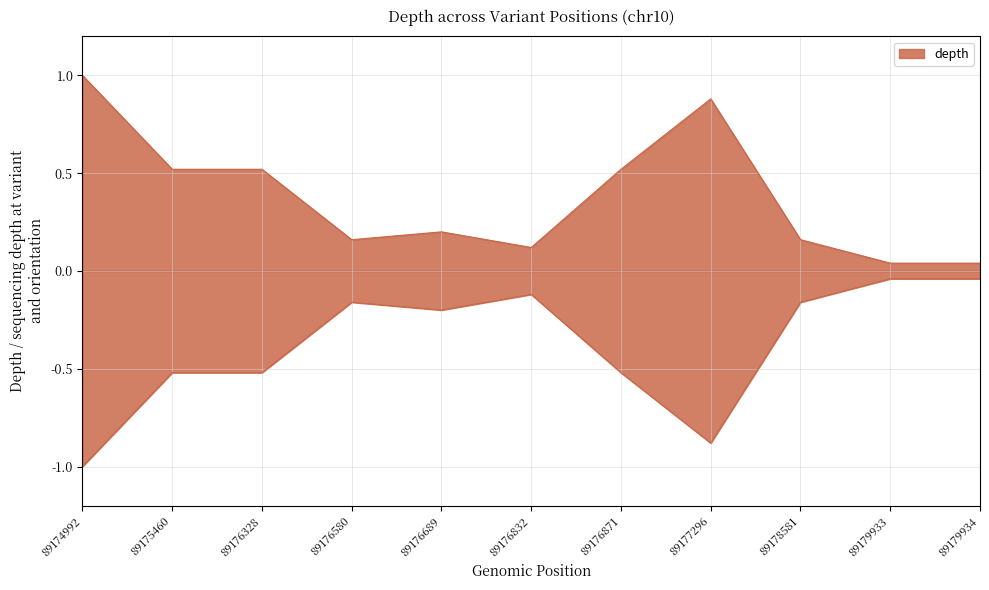

Between 89179933 and 89178581, which is larger?

89178581